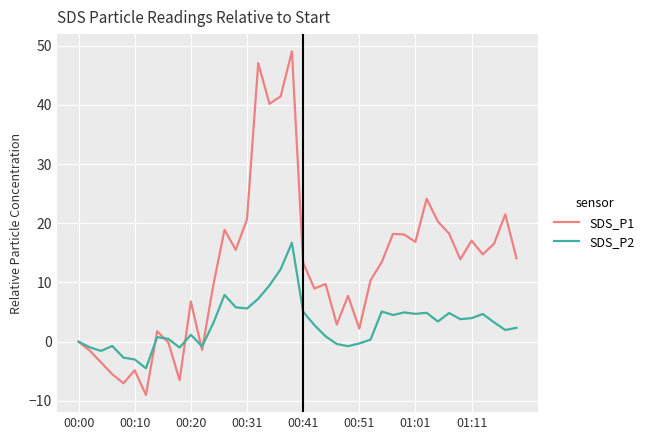

Which series has the largest total across all categories?

SDS_P1